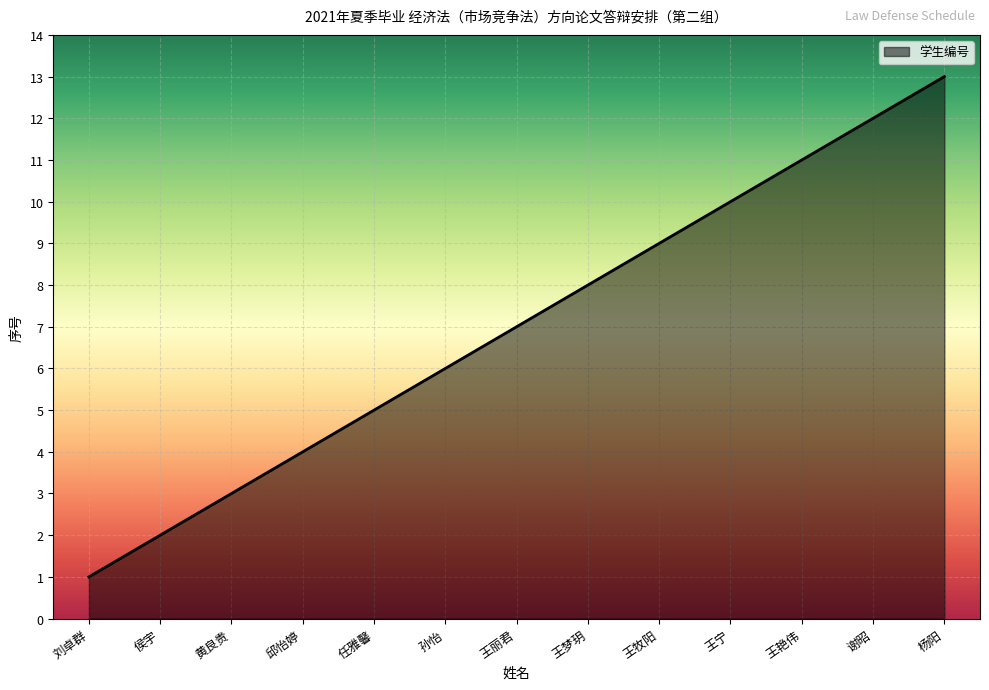

At which label is the value closest to 7?

王丽君